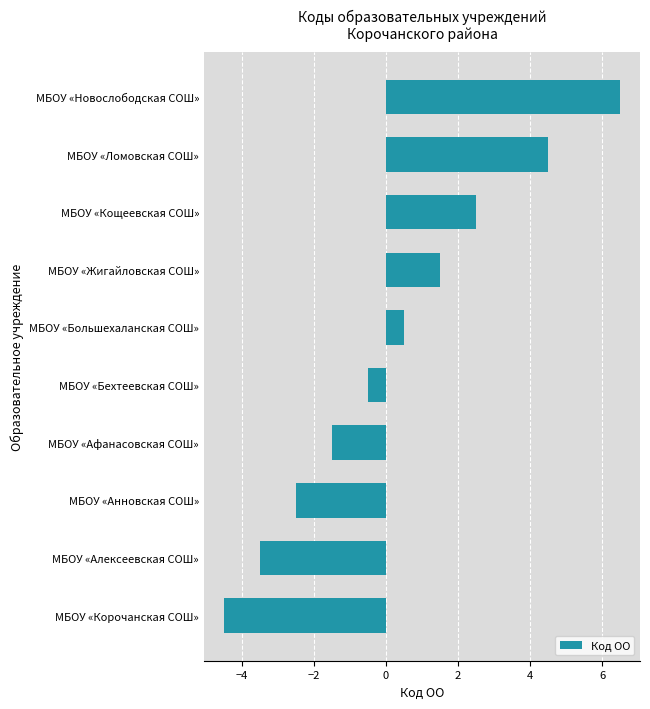

How many values are above zero?

5